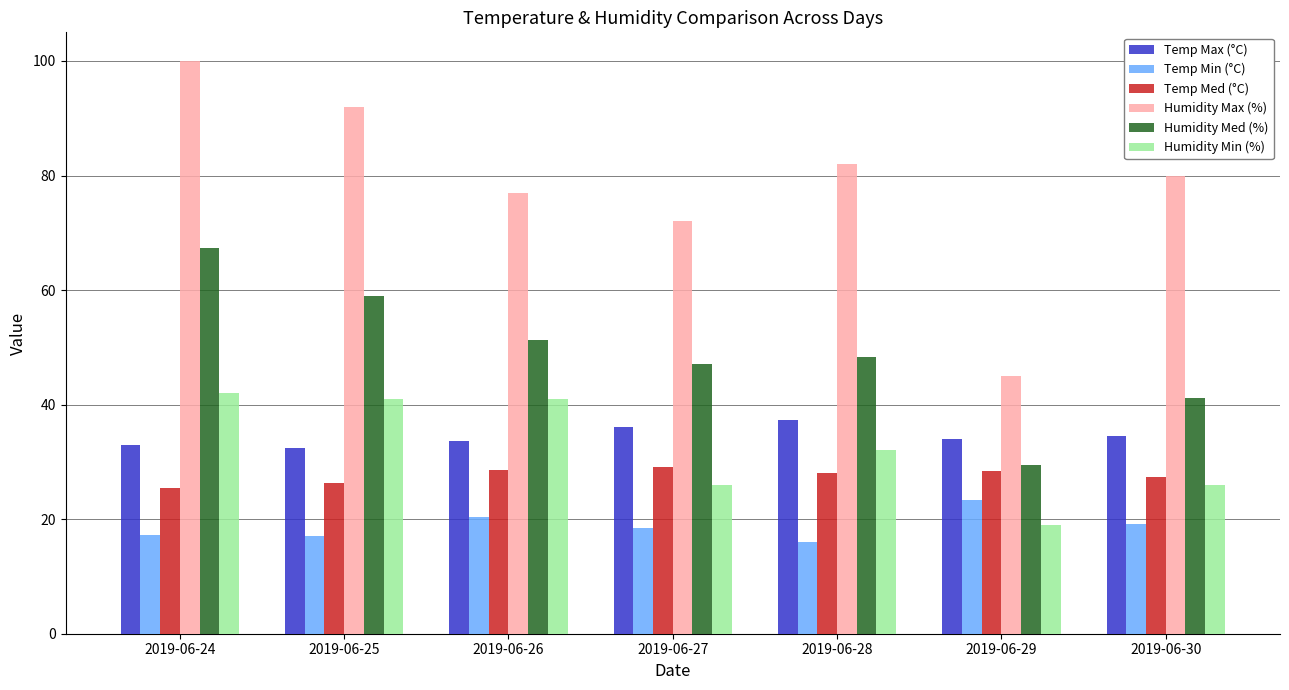

Which series changed the most between 2019-06-24 and 2019-06-28?

Humidity Med (%)